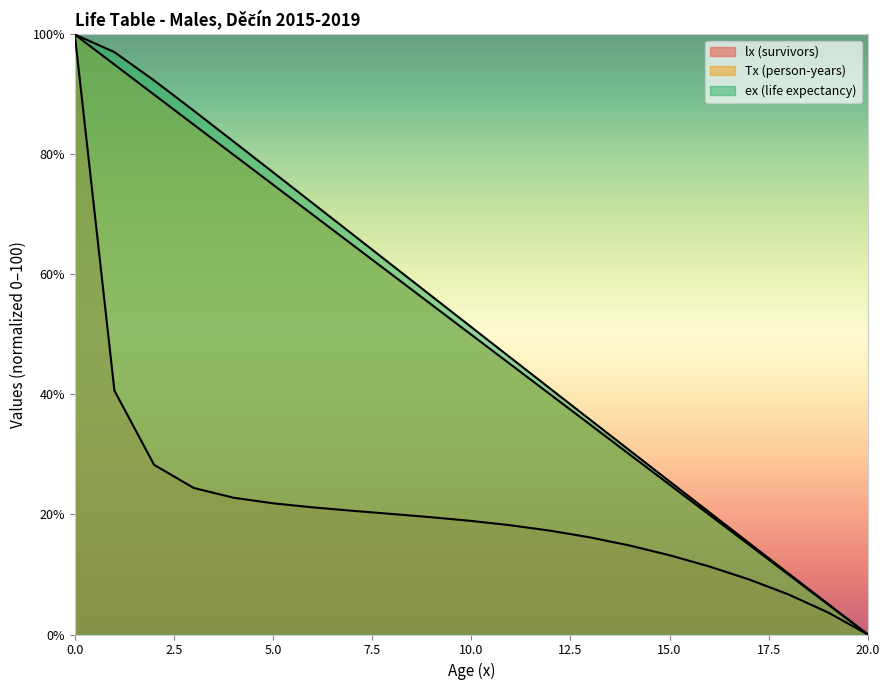

The value of lx (survivors) at 11 is 6.9. True or false?

False